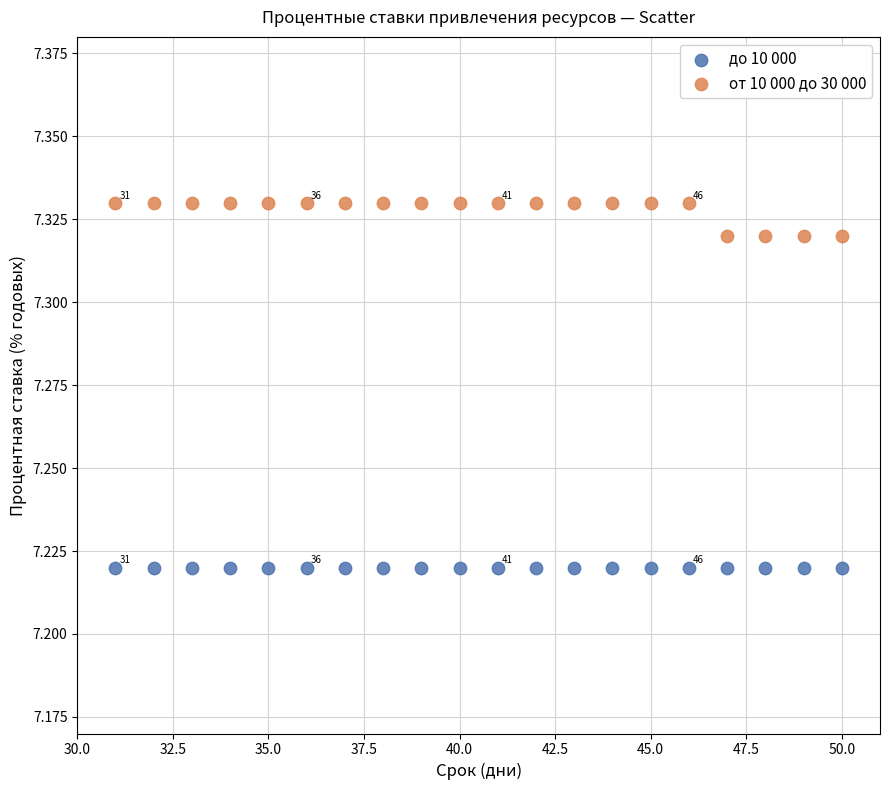

What are all the series names shown in the legend?

до 10 000, от 10 000 до 30 000